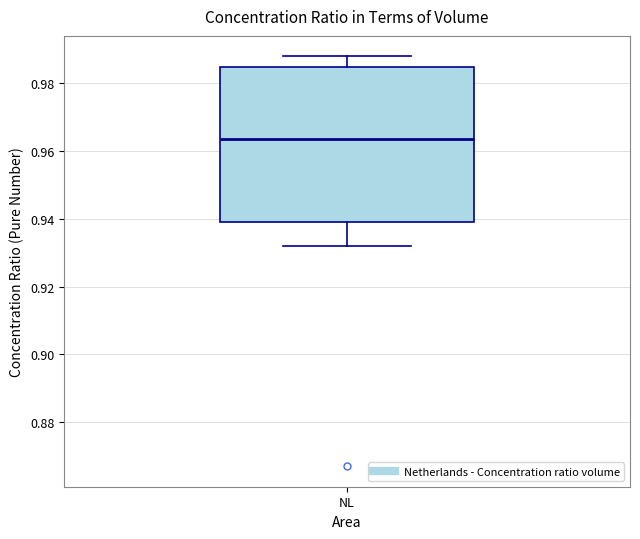

Transcribe this box plot: give where the median line is, the range the box spans, and where the two whiskers end, as read against the y-axis. The values are not printed on the chart, so give them approximately, as read against the axis.

median 0.964, box 0.940 to 0.984, whiskers 0.932 to 0.988